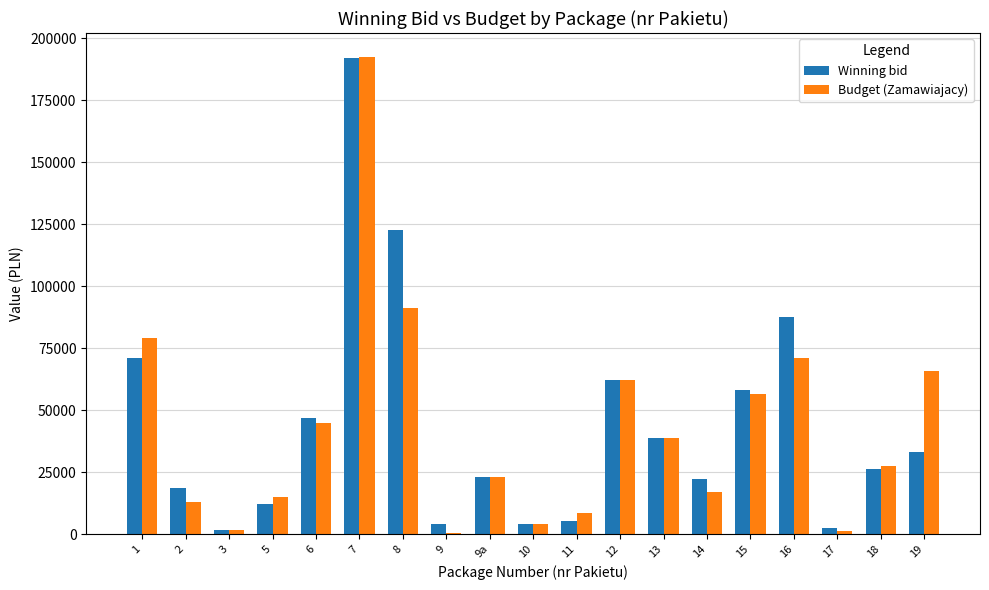

What is the maximum value shown in the chart?

192408.8